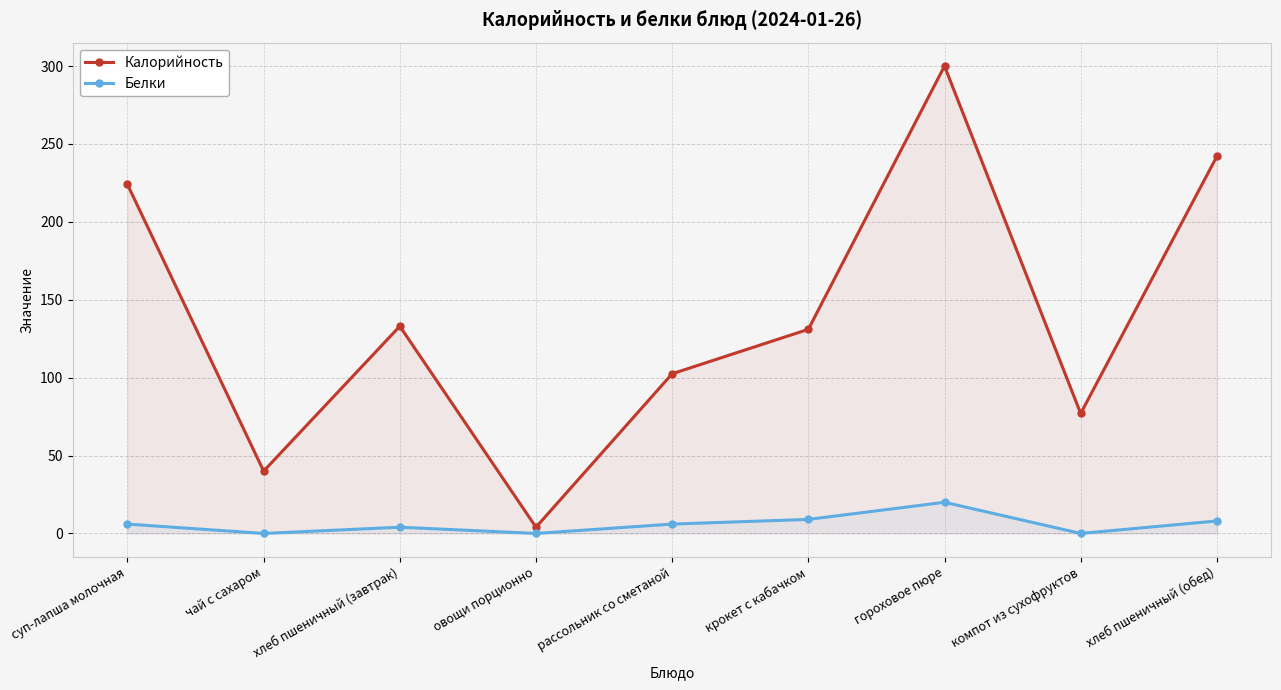

Which label corresponds to the smallest value in the chart?

чай с сахаром